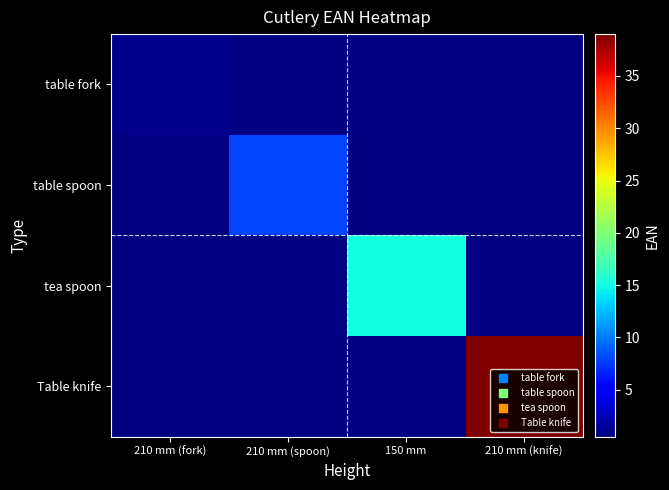

Rank the series at 210 mm (spoon) from lowest to highest value.

table fork, tea spoon, Table knife, table spoon